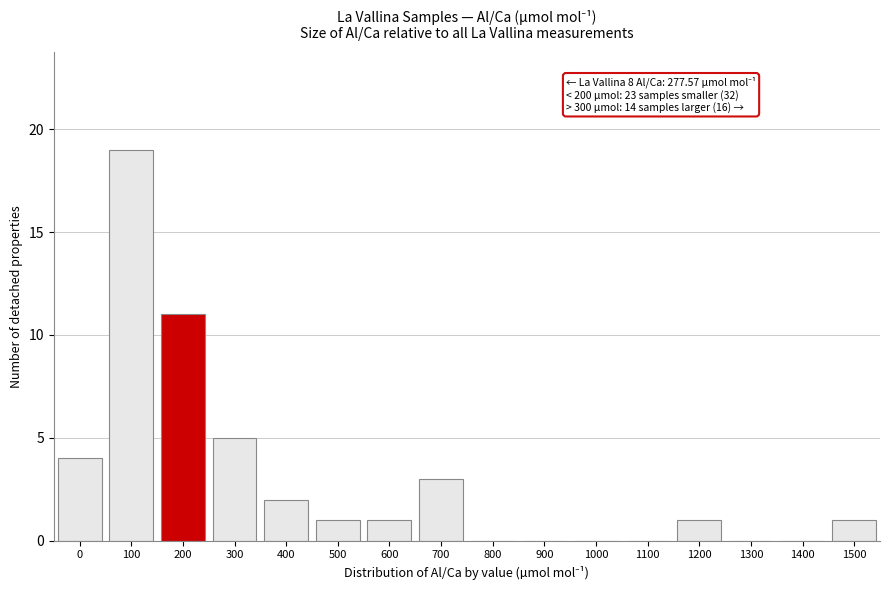

Reading left to right, transcribe all the data shown in this chart.

0=4	100=19	200=11	300=5	400=2	500=1	600=1	700=3	800=0	900=0	1000=0	1100=0	1200=1	1300=0	1400=0	1500=1